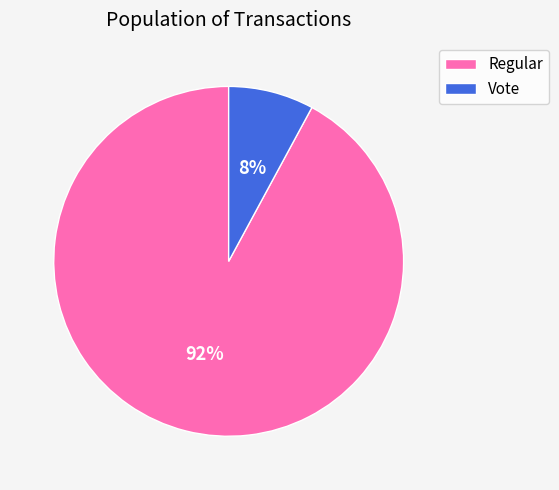

How many slices are in this pie chart?

2